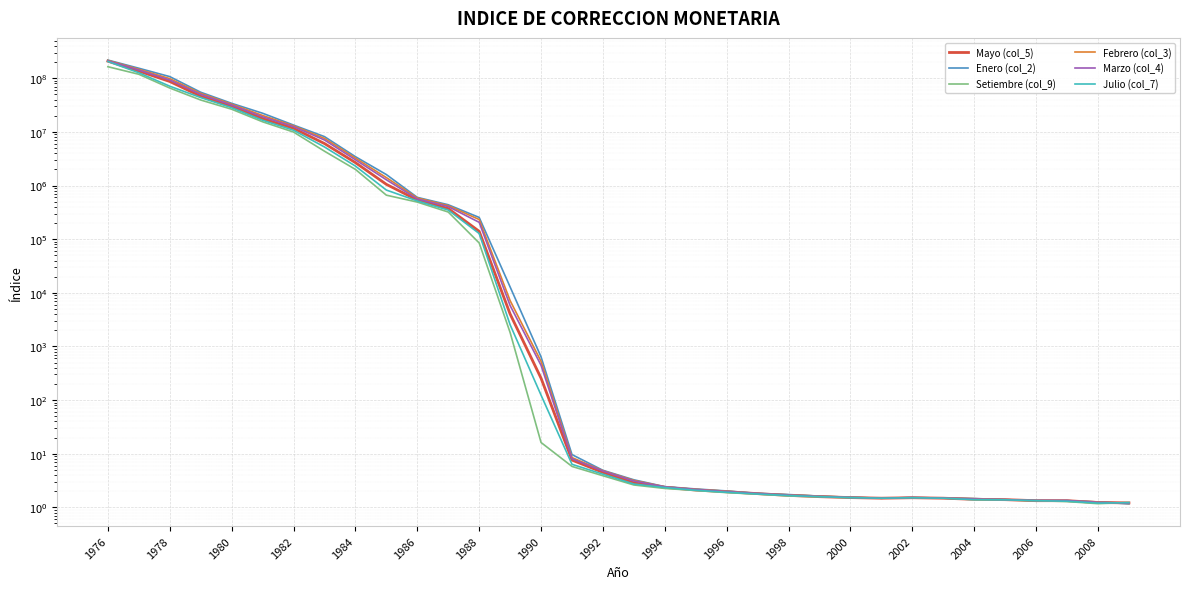

Is it true that Marzo (col_4) equals 7.1 at 1992?

False